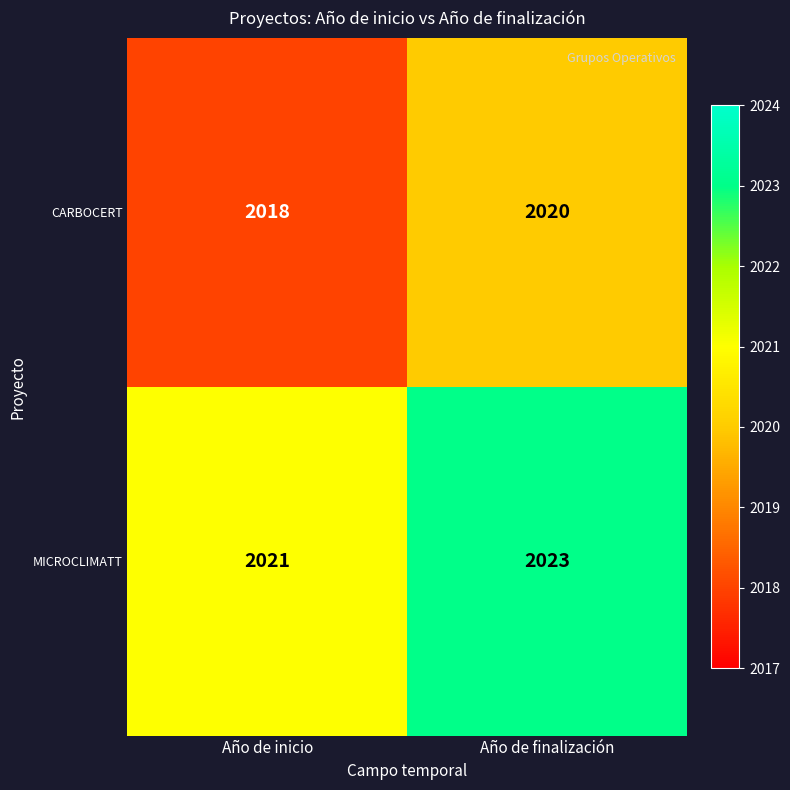

What is the difference between the highest and lowest values at Año de inicio?

3